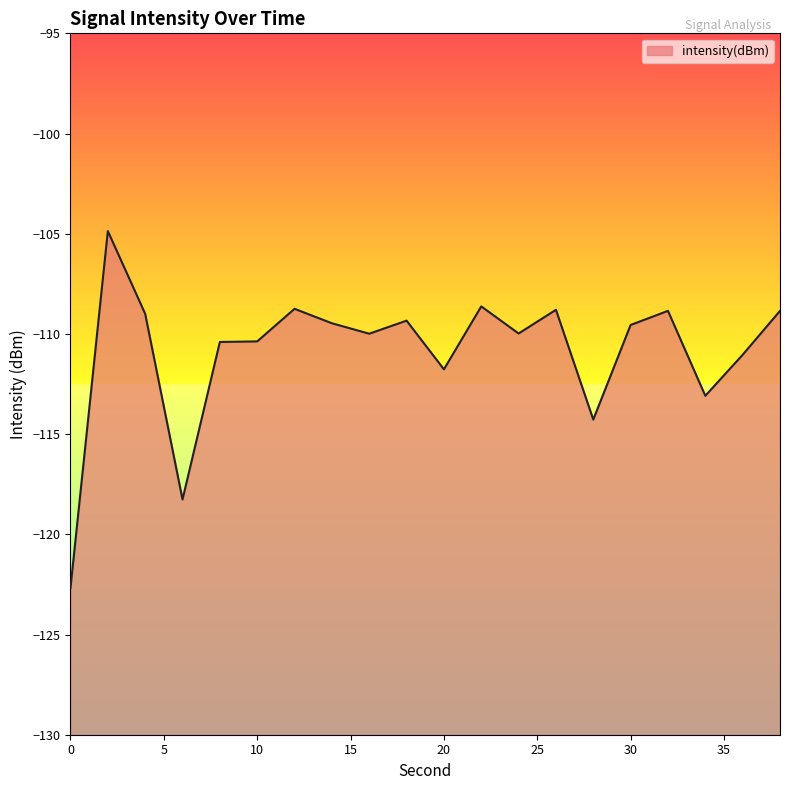

At which label does the data first exceed -109?

2